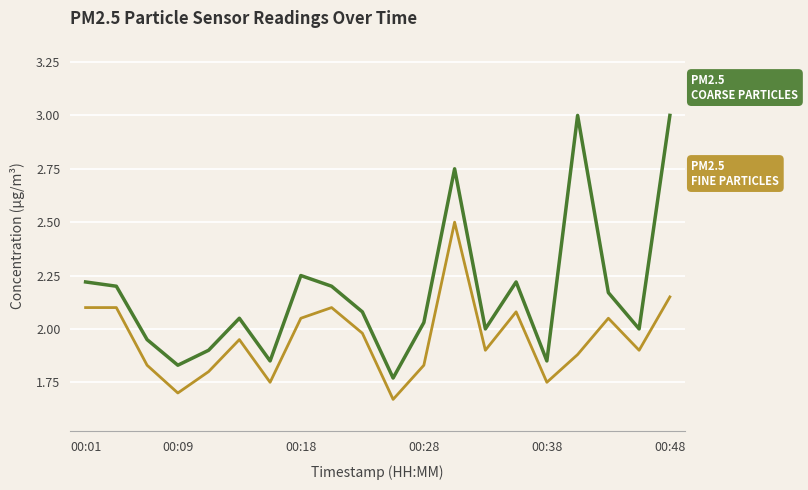

What is the greatest value displayed?

3.0